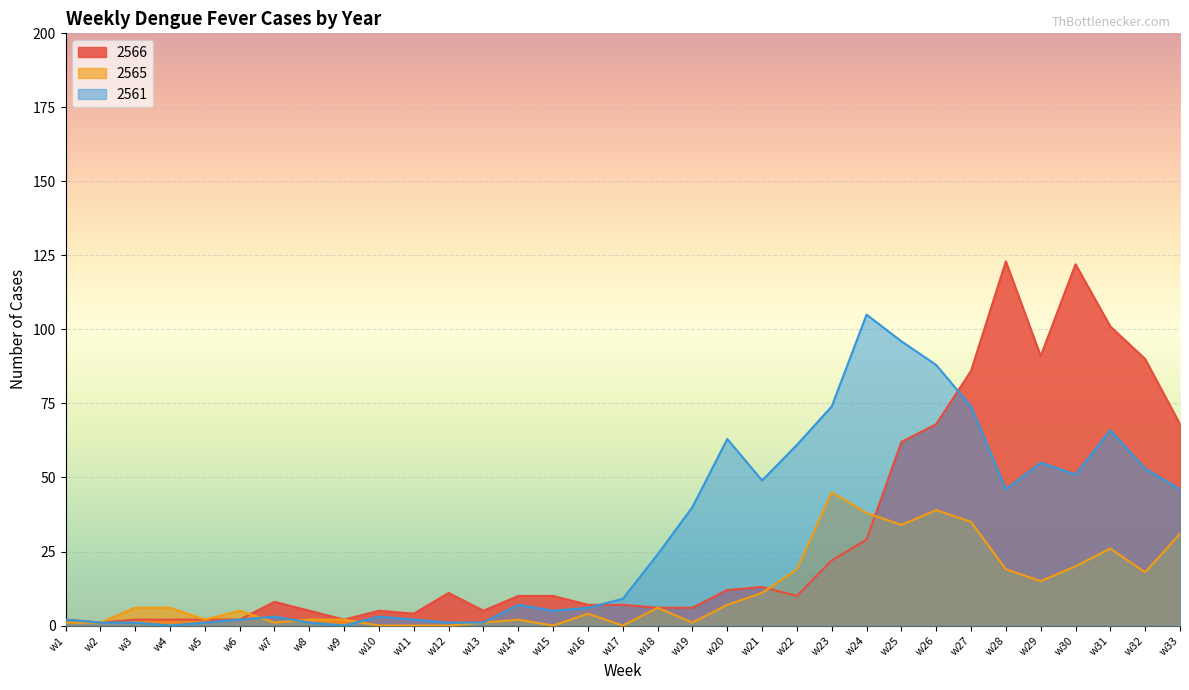

What is the spread (max minus min) of values at w5?

1